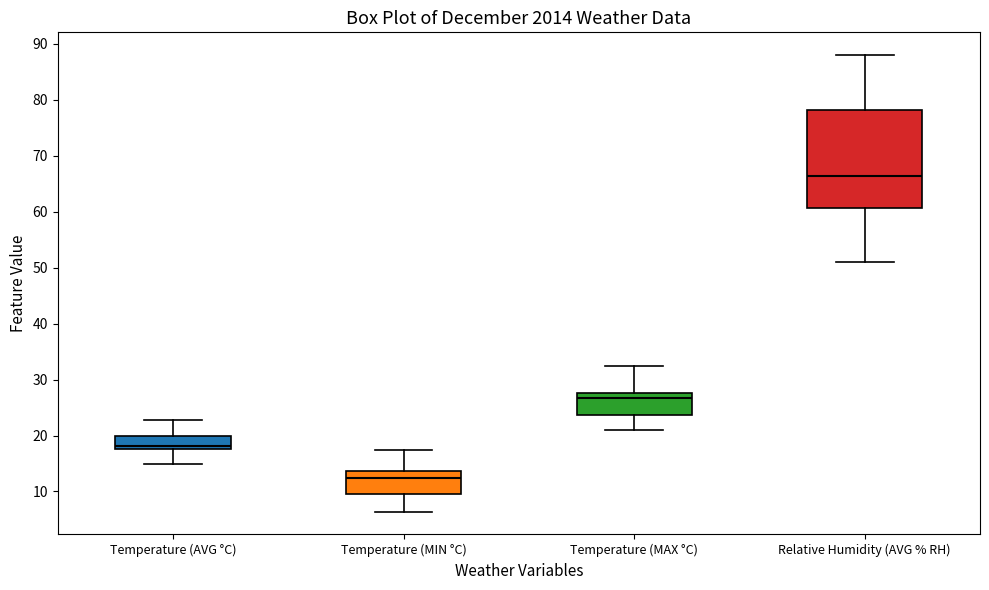

Reading left to right, transcribe this box plot: for each box, give where its median line is, the range the box spans, and where its two whiskers end, as read against the y-axis. The values are not printed on the chart, so give them approximately, as read against the axis.

Temperature (AVG °C): median 18 (just above the box's lower edge), box 18 to 20, whiskers 15 to 23
Temperature (MIN °C): median 12, box 10 to 14, whiskers 6 to 17
Temperature (MAX °C): median 27, box 24 to 28, whiskers 21 to 33
Relative Humidity (AVG % RH): median 66, box 61 to 78, whiskers 51 to 88